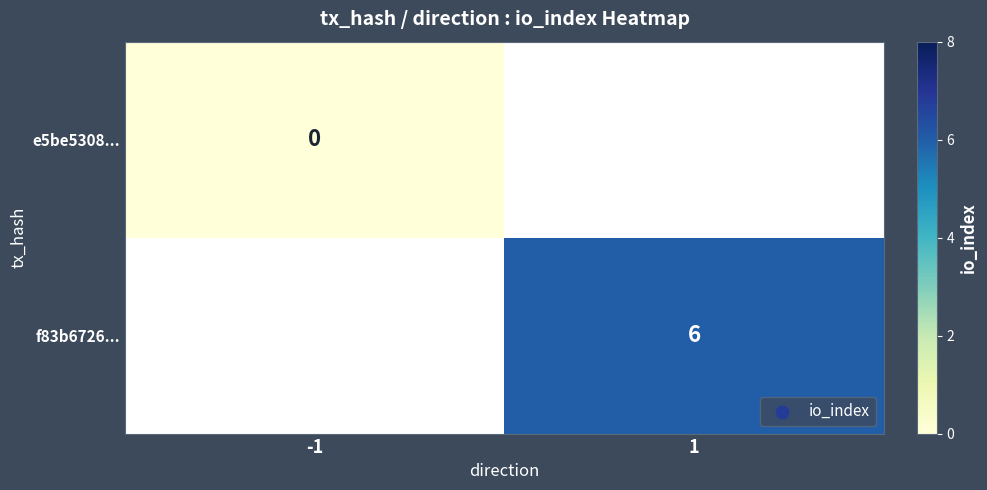

Is the value of f83b6726... at 1 greater than the value of e5be5308... at -1?

Yes